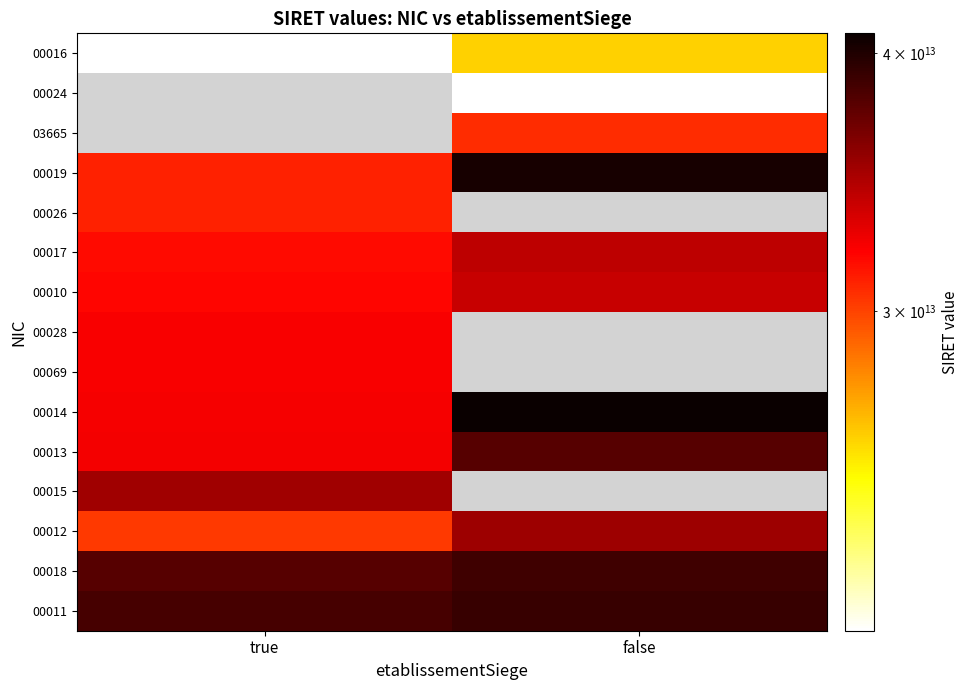

Rank the categories by 00026 value from highest to lowest.

true, false